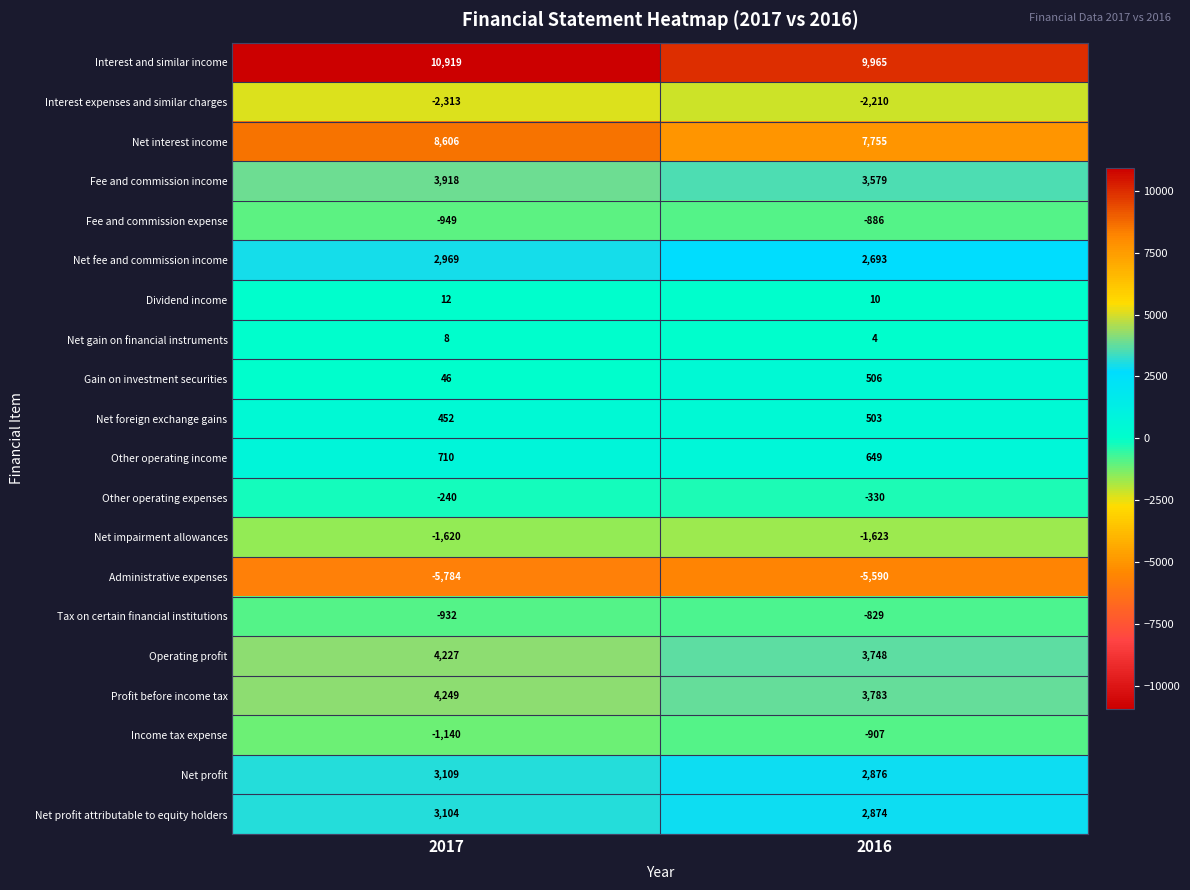

Which category has the lowest value in the Net fee and commission income series?

2016